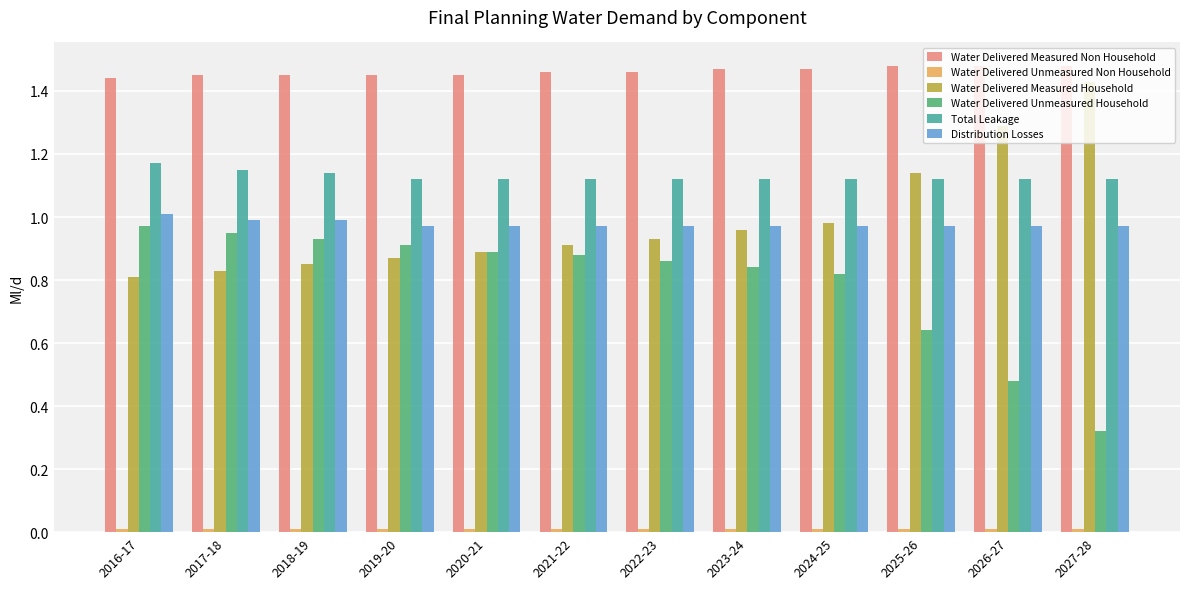

Is the value of Water Delivered Measured Non Household at 2021-22 greater than the value of Water Delivered Measured Household at 2017-18?

Yes